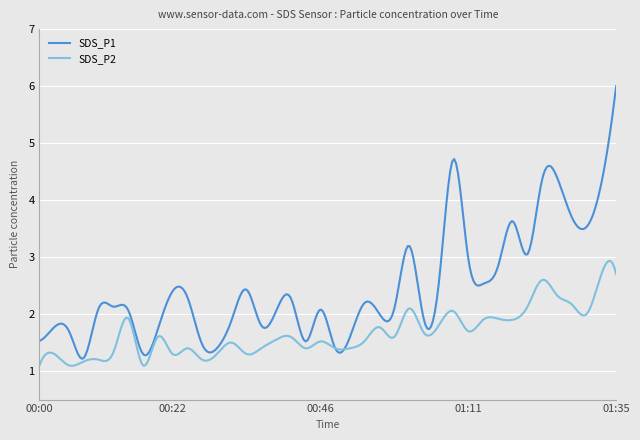

Which series has the largest range (max minus min)?

SDS_P1